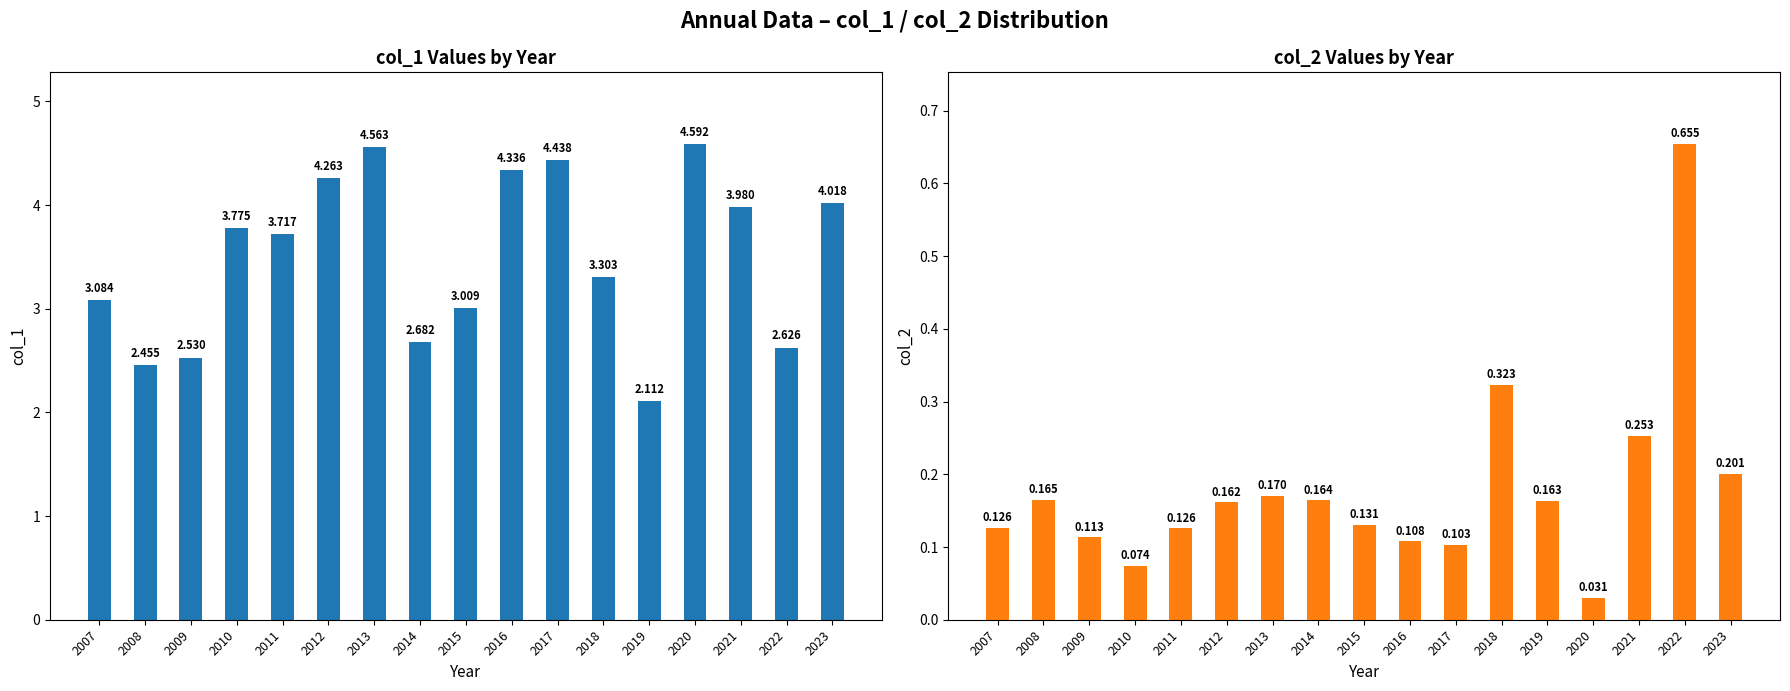

At which category is the sum across all series the highest?

2013